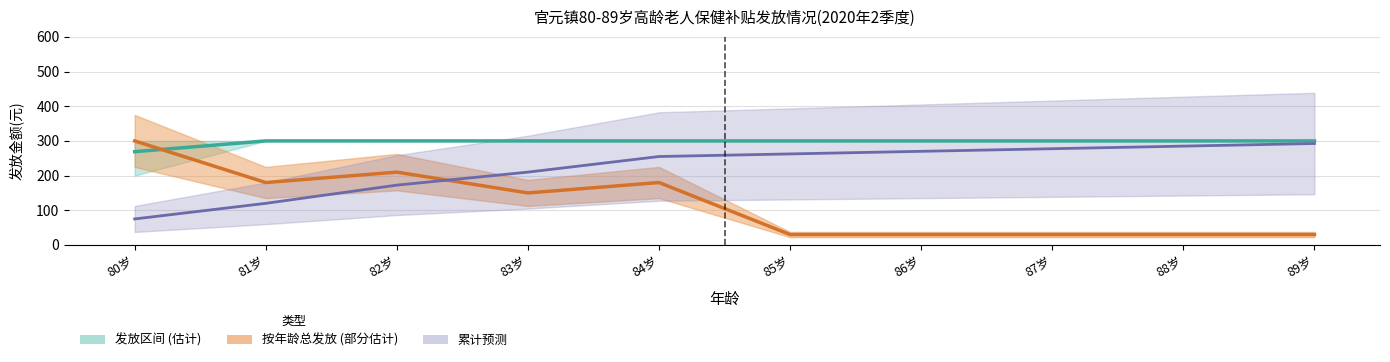

Reading left to right, list all the values displayed in this chart.

平均发放额: 269.0	300.0	300.0	300.0	300.0	300.0	300.0	300.0	300.0	300.0
总发放额/10: 300.0	180.0	210.0	150.0	180.0	30.0	30.0	30.0	30.0	30.0
累计发放/40: 75.0	120.0	172.5	210.0	255.0	262.5	270.0	277.5	285.0	292.5